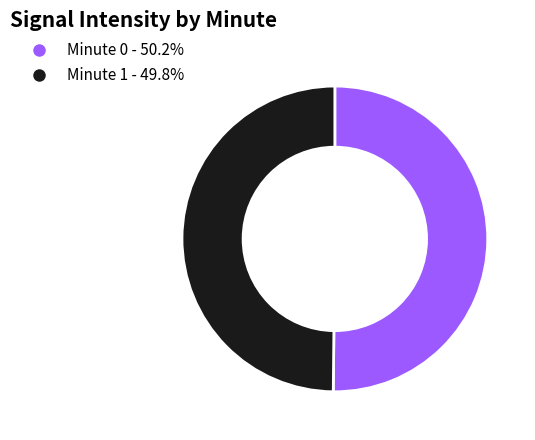

How many segments does this pie chart have?

2